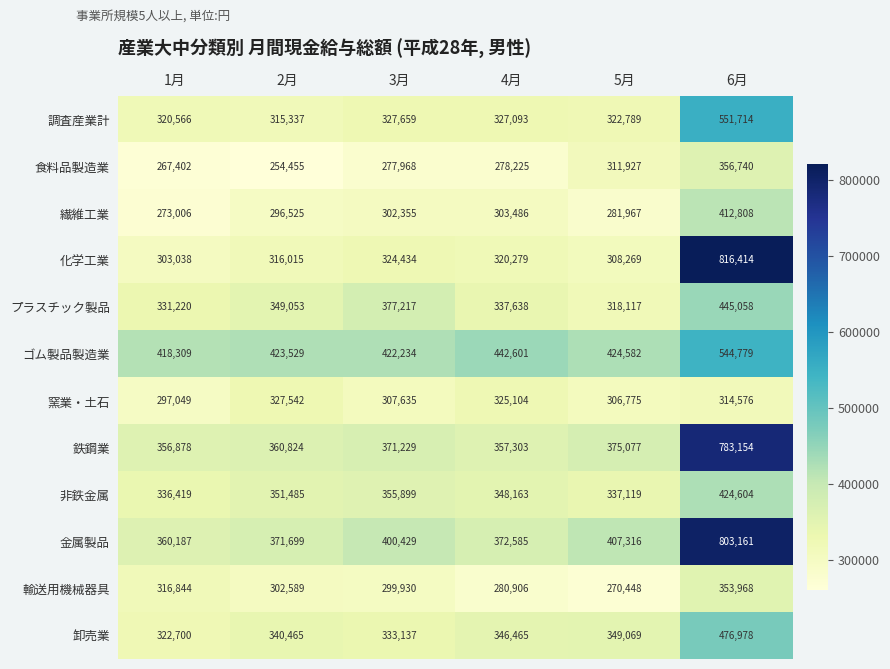

Which category has the lowest value across all series?

2月